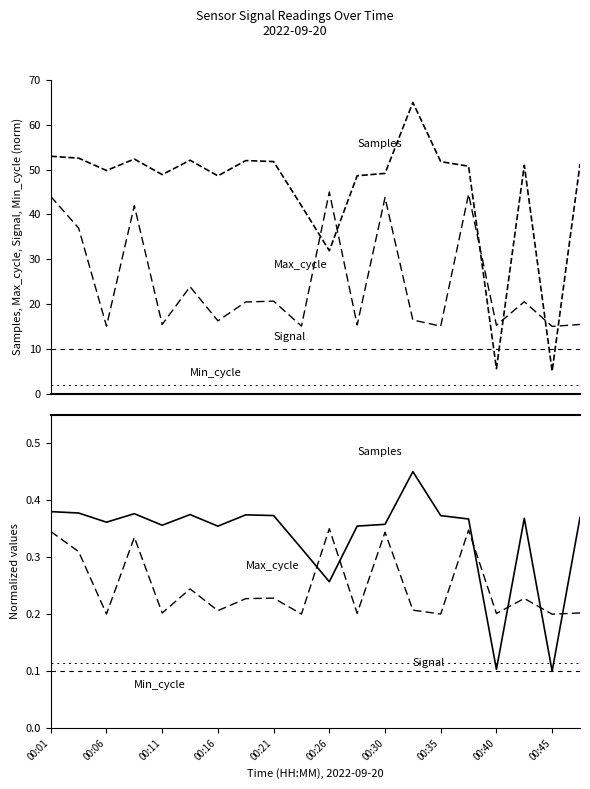

True or false: Max_cycle has more than 1 points higher than both neighbors.

True